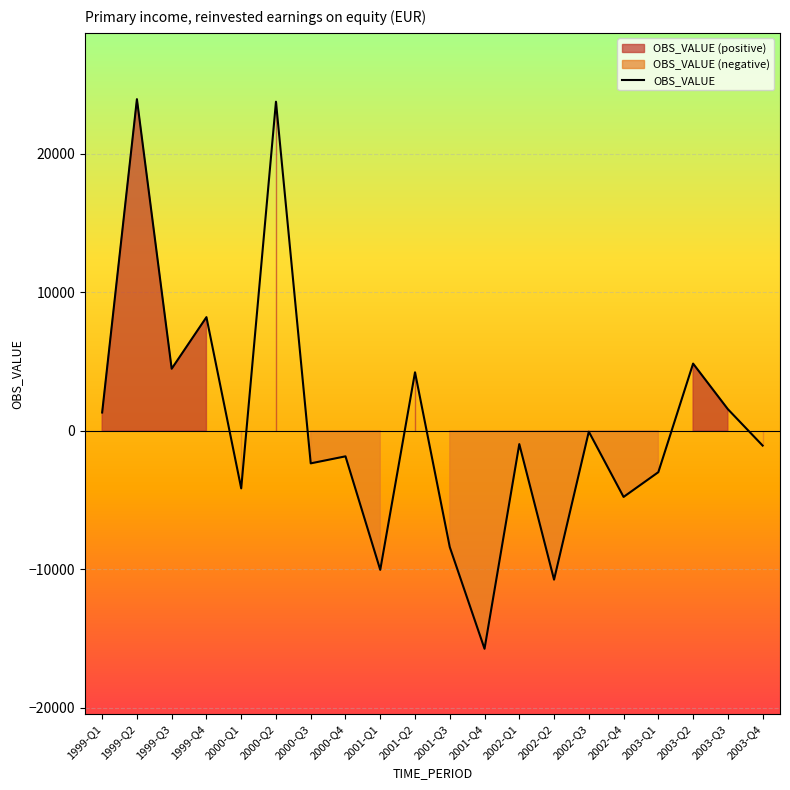

True or false: the data shows 39270.7 at 2000-Q2.

False